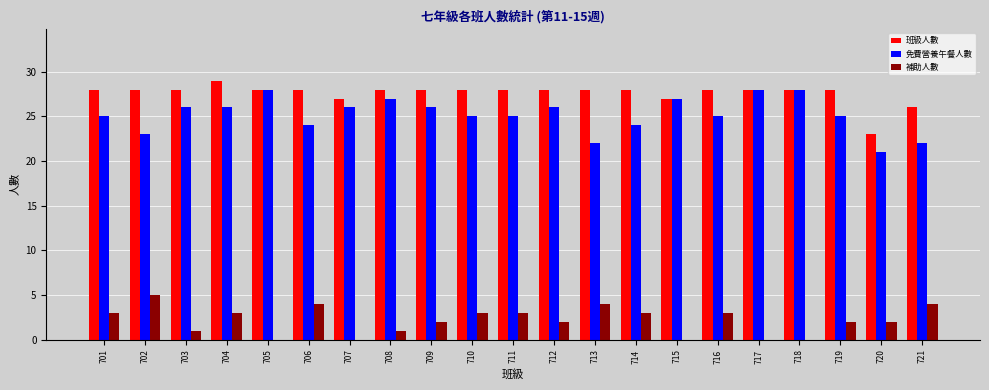

What is the sum of all 免費營養午餐人數 values?

529